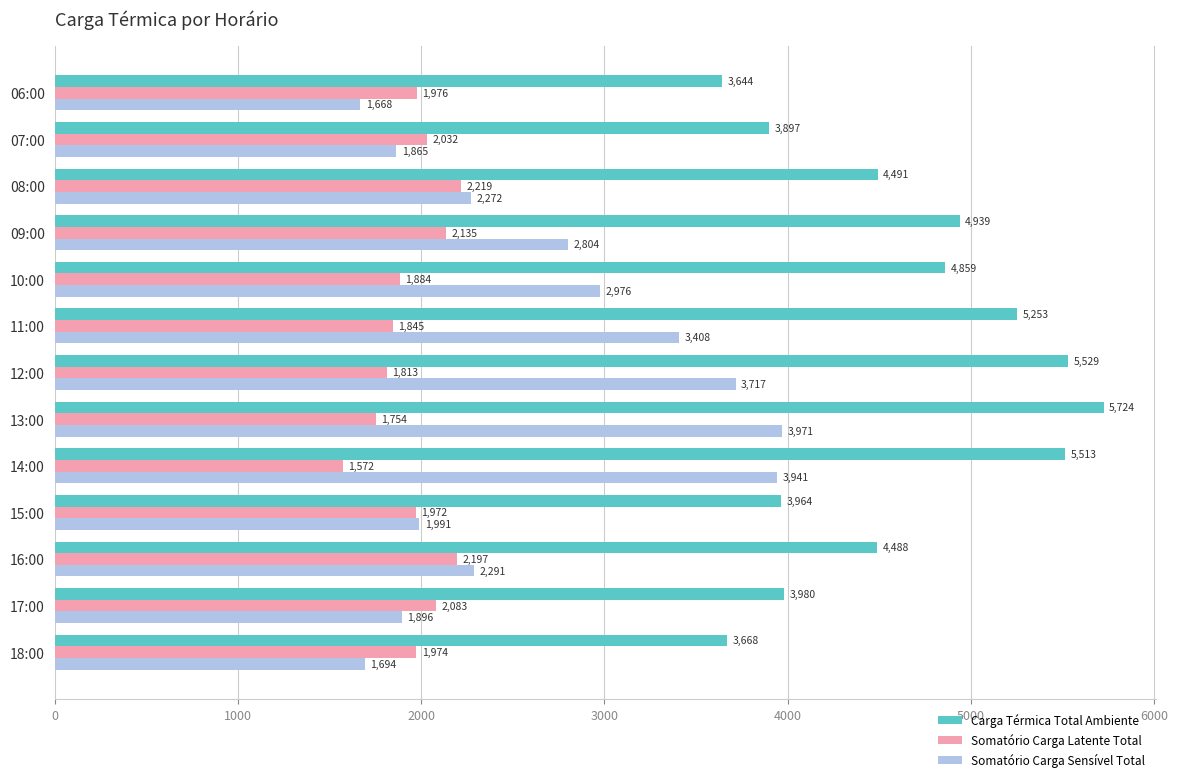

The Somatório Carga Latente Total series shows 573.4 at 14:00. True or false?

False